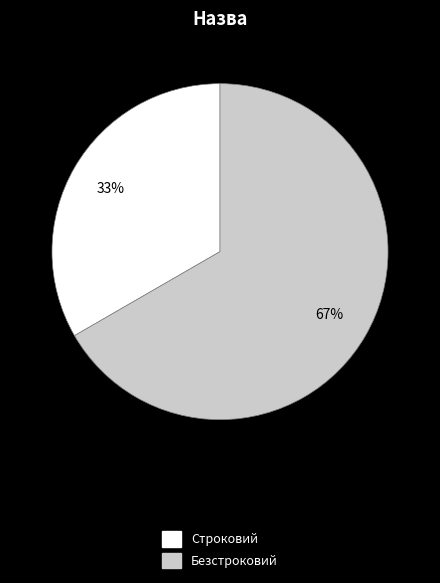

To the nearest percent, what is the average slice percentage?

50%